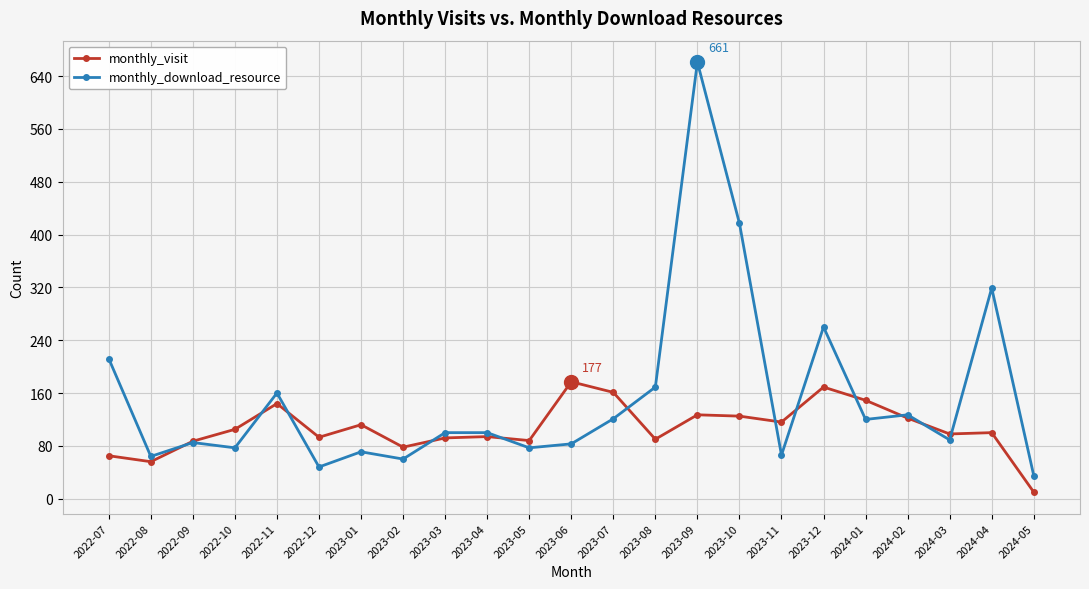

Which series has the largest total across all categories?

monthly_download_resource